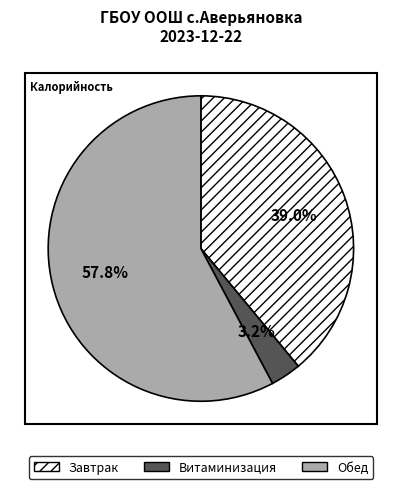

To the nearest percent, what is the difference between the Обед and Завтрак slice percentages?

19%